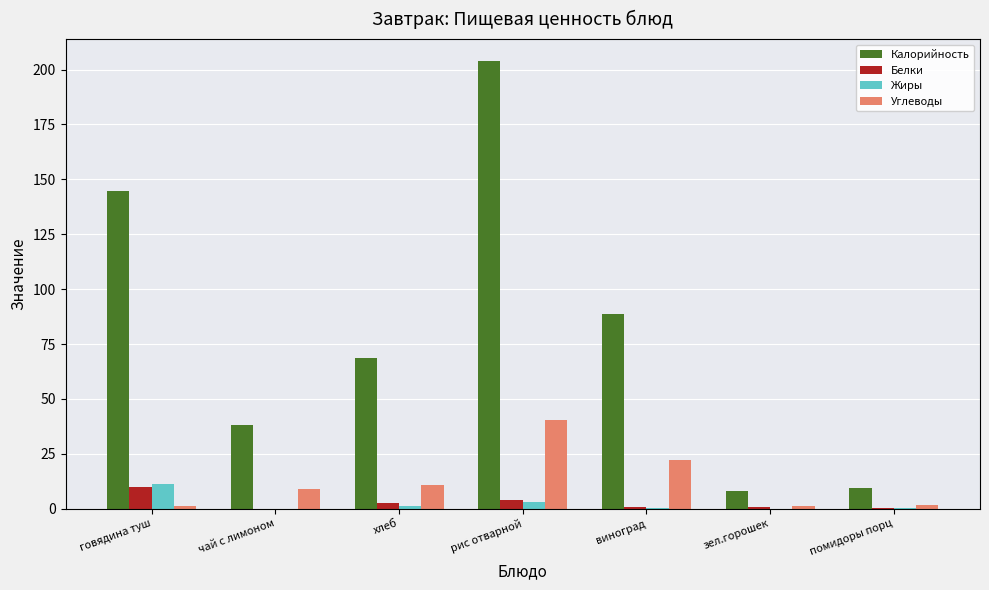

The Углеводы series shows 17.3 at хлеб. True or false?

False